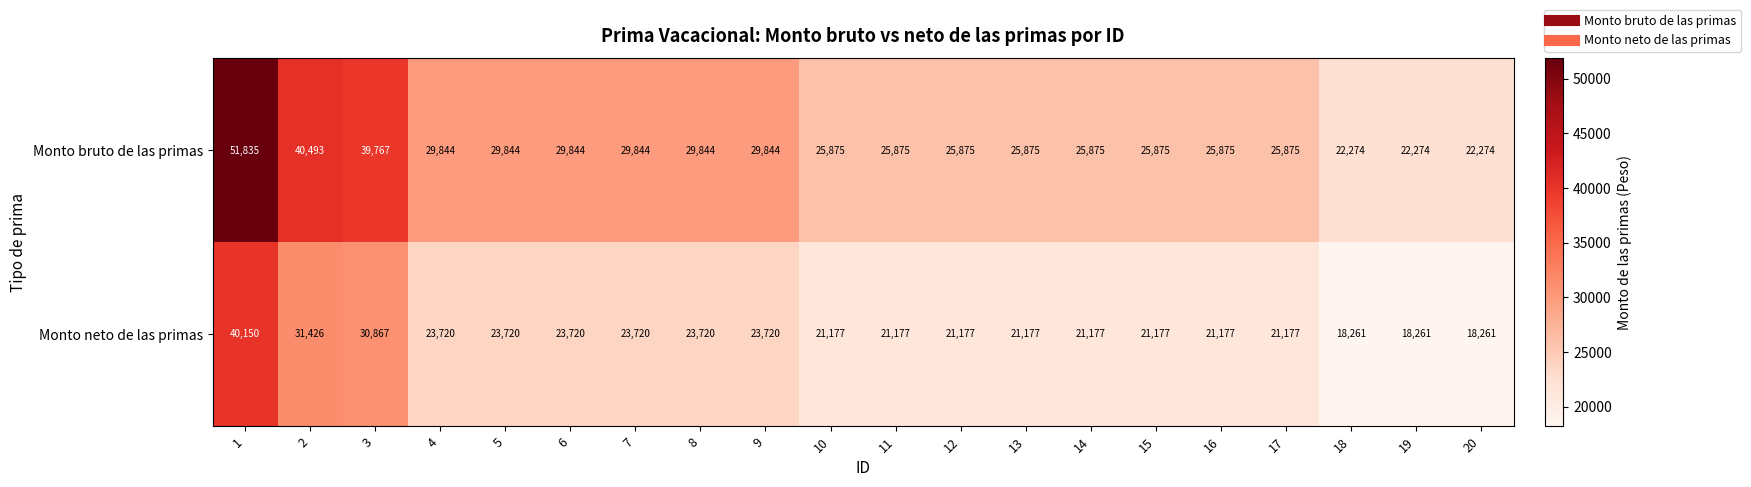

What is the difference between the Monto neto de las primas values at 8 and 1?

16430